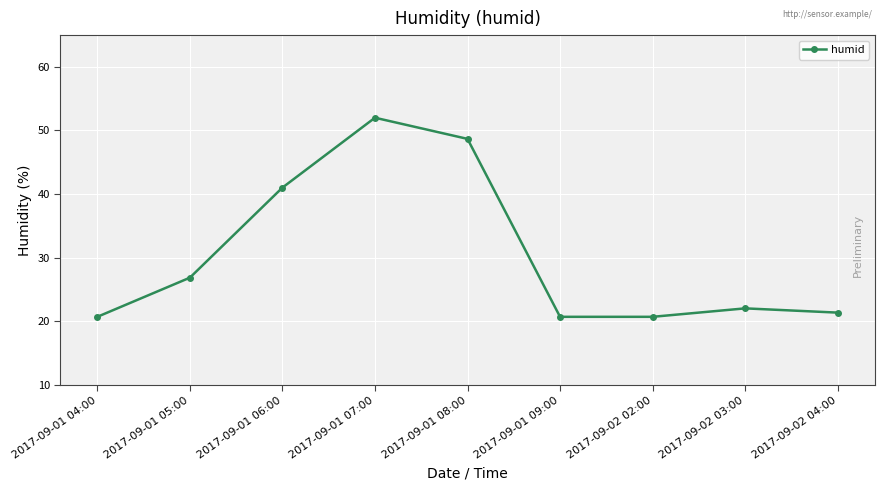

At which label is the value closest to 36?

2017-09-01 06:00